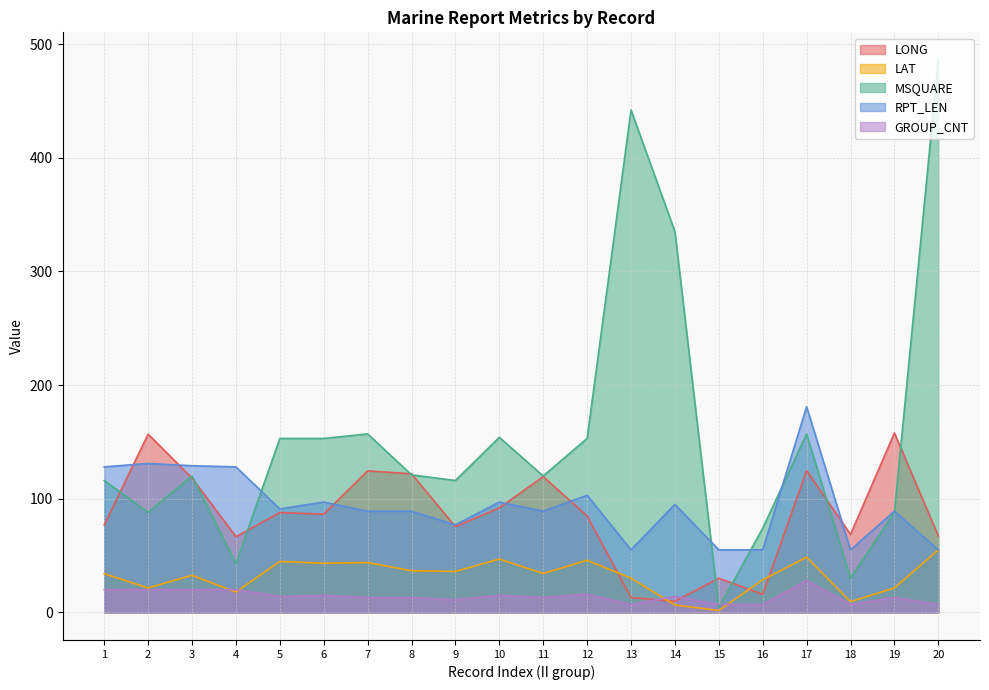

What is the total value across all series at 1?

375.0